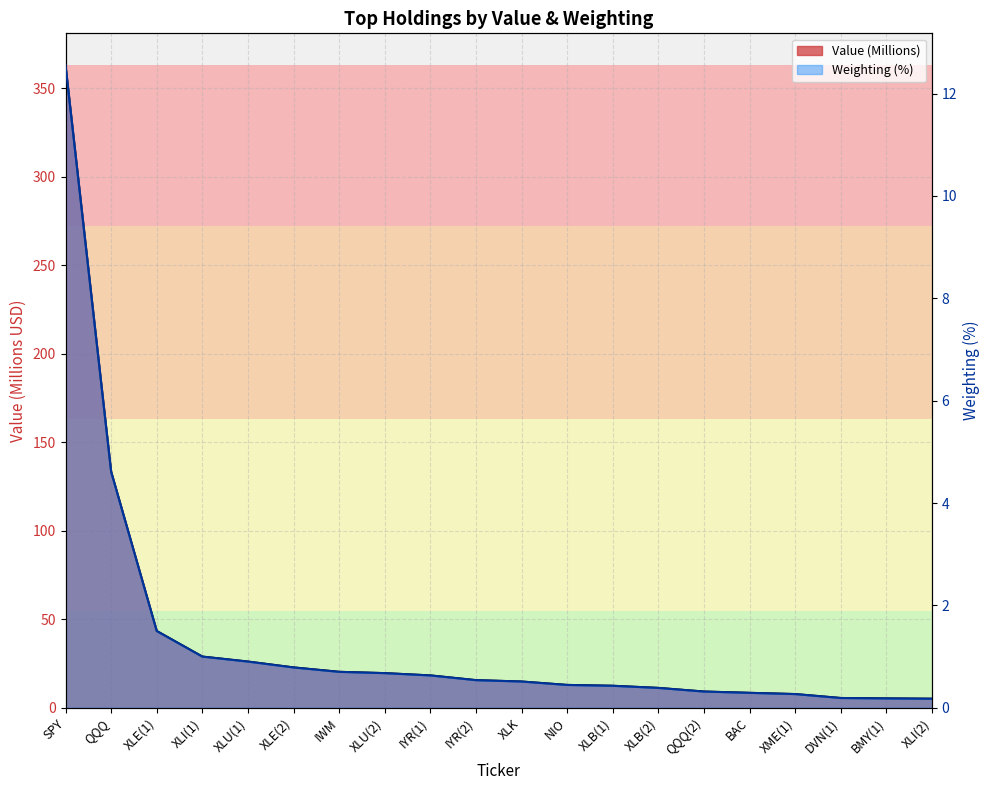

What is the maximum value for Value (Millions)?

362.8